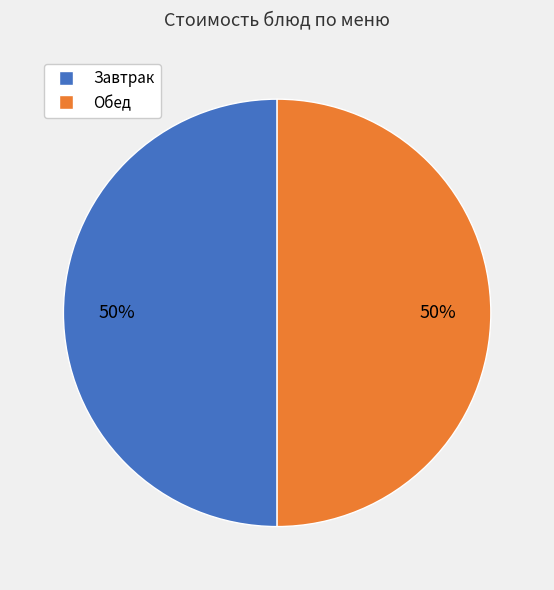

How many segments does this pie chart have?

2